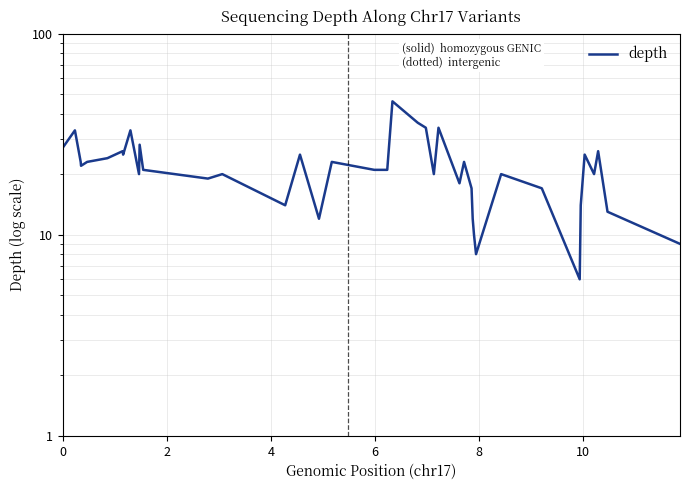

What is the smallest value displayed?

6